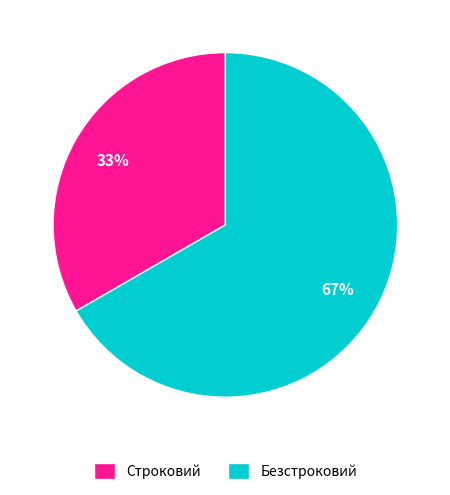

To the nearest percent, what is the combined percentage of Безстроковий and Строковий?

100%